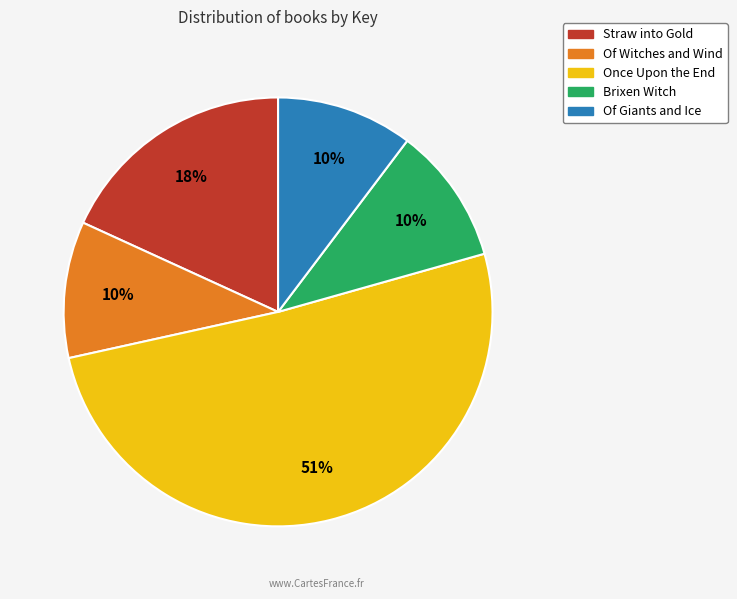

The Straw into Gold slice represents 18% of the pie. True or false?

True